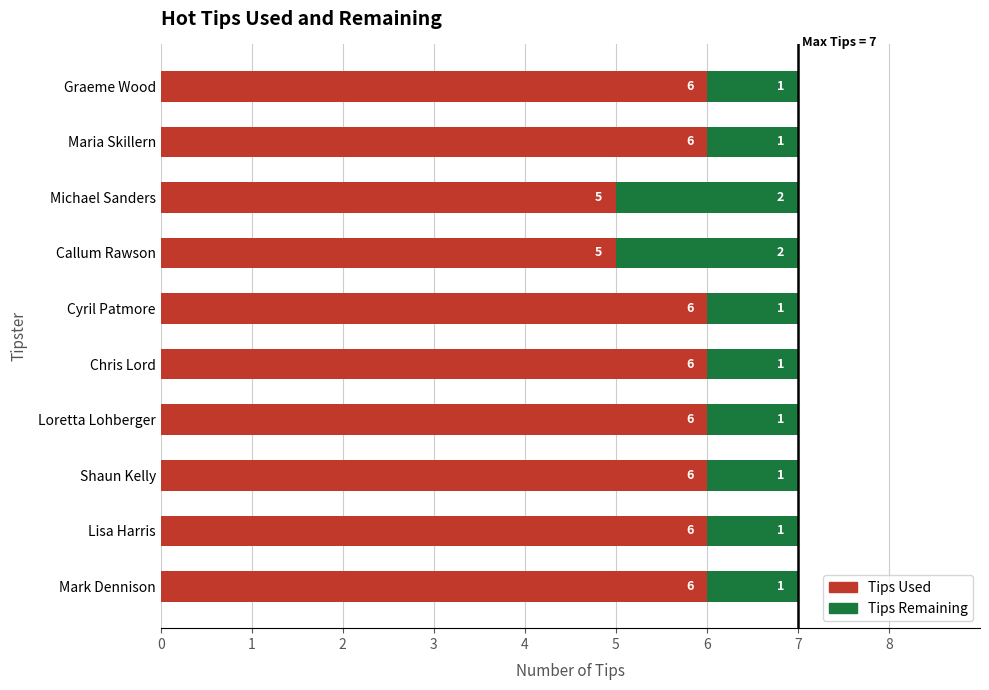

What is the maximum value for Tips Used?

6